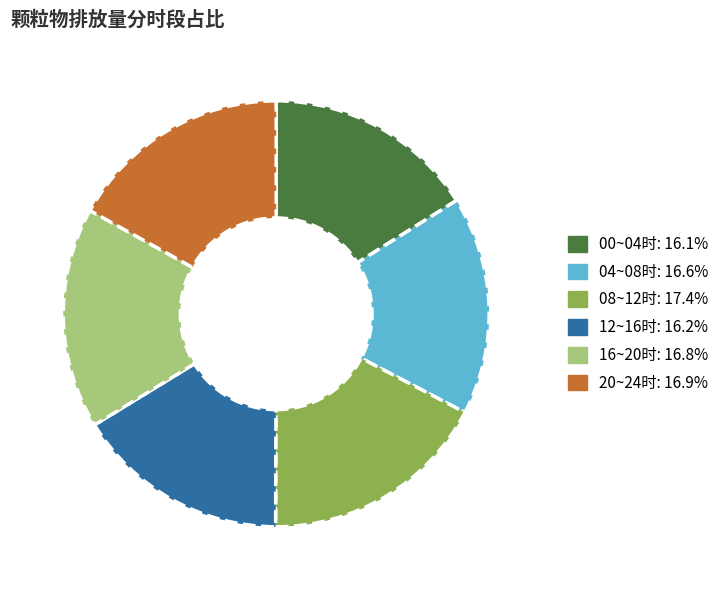

Does any single category account for the majority?

No